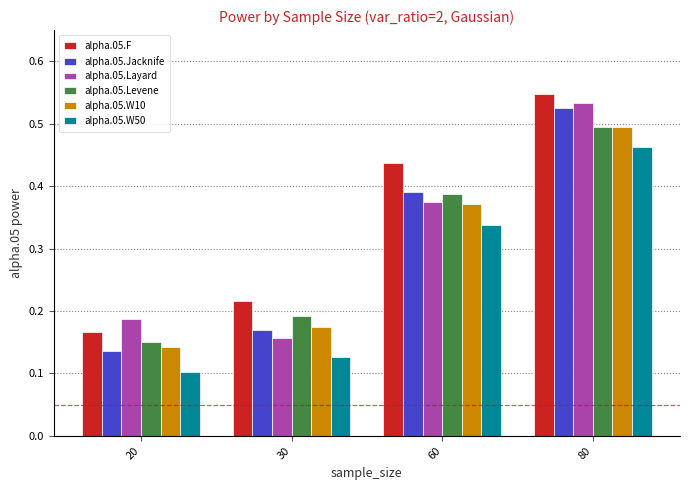

At which label is alpha.05.Layard closest to 0?

30